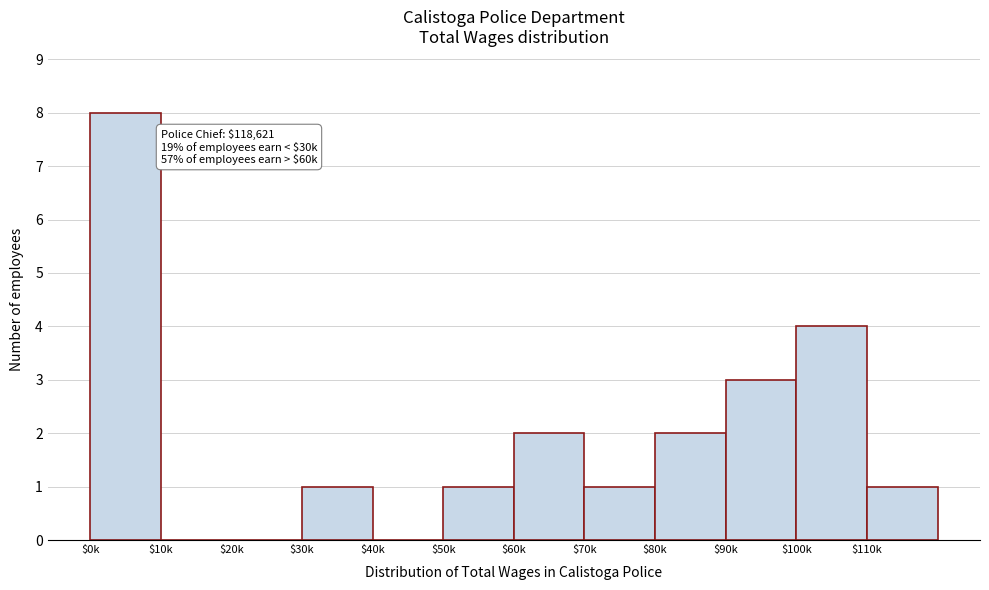

What is the maximum value shown in the chart?

8